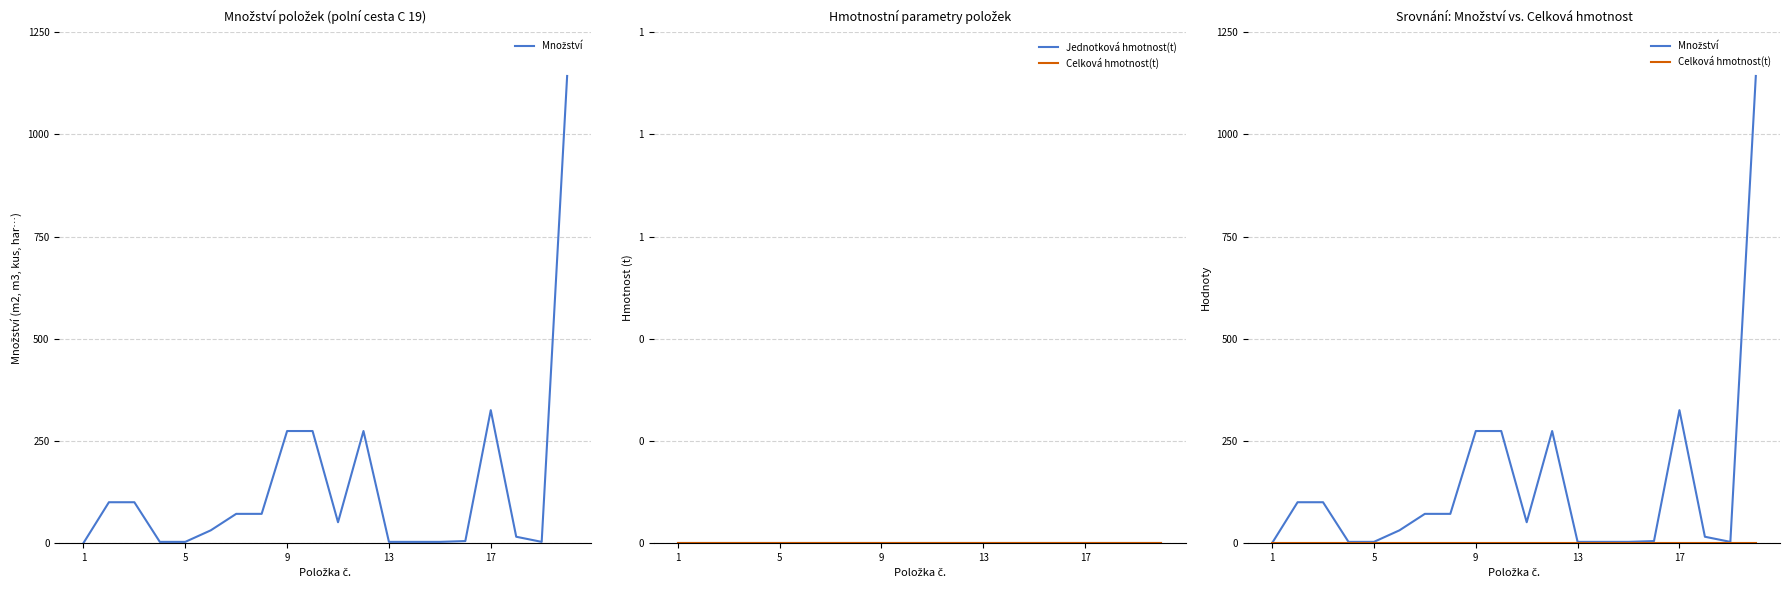

Rank the series at 9 from highest to lowest value.

Množství, Jednotková hmotnost(t), Celková hmotnost(t)